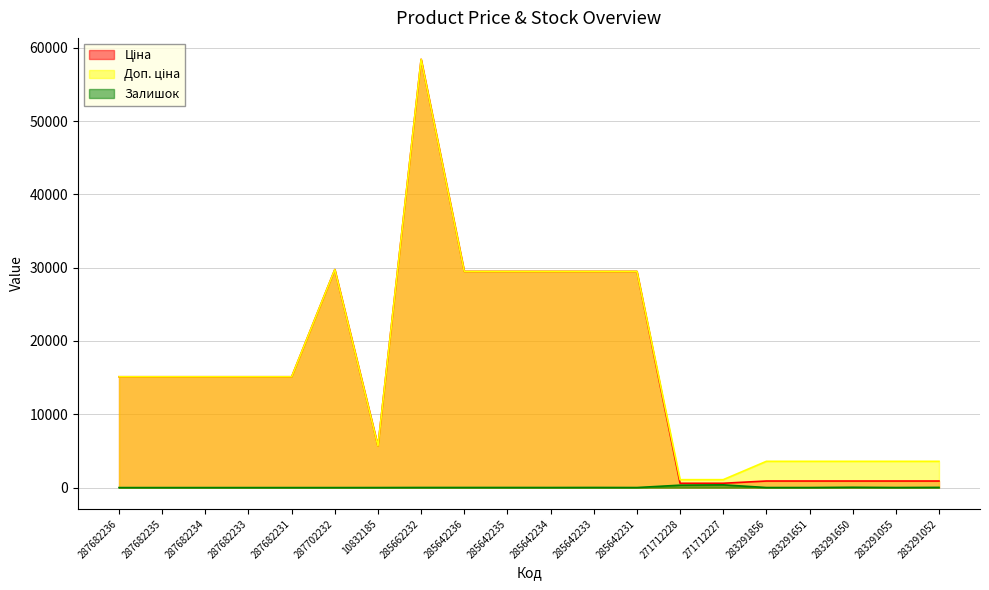

Which series has the largest range (max minus min)?

Ціна